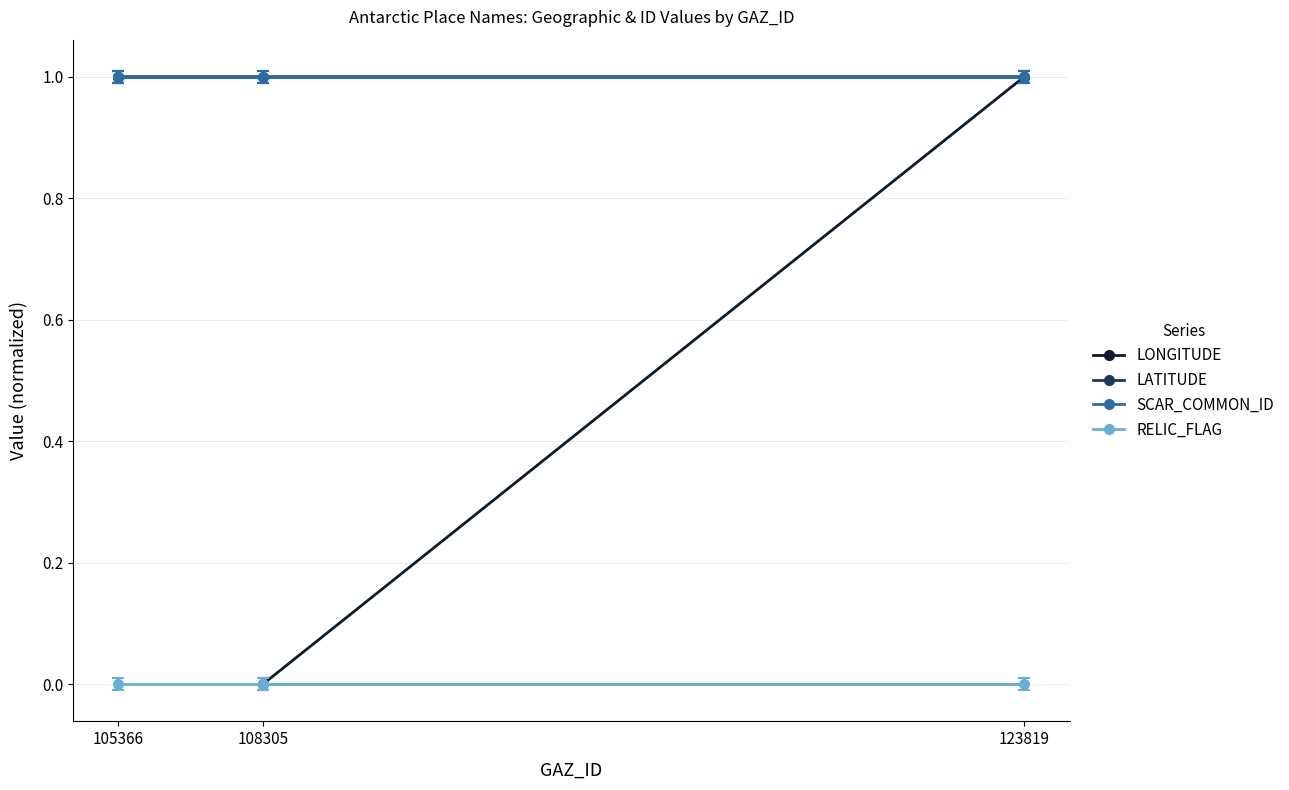

What is the minimum value for SCAR_COMMON_ID?

1